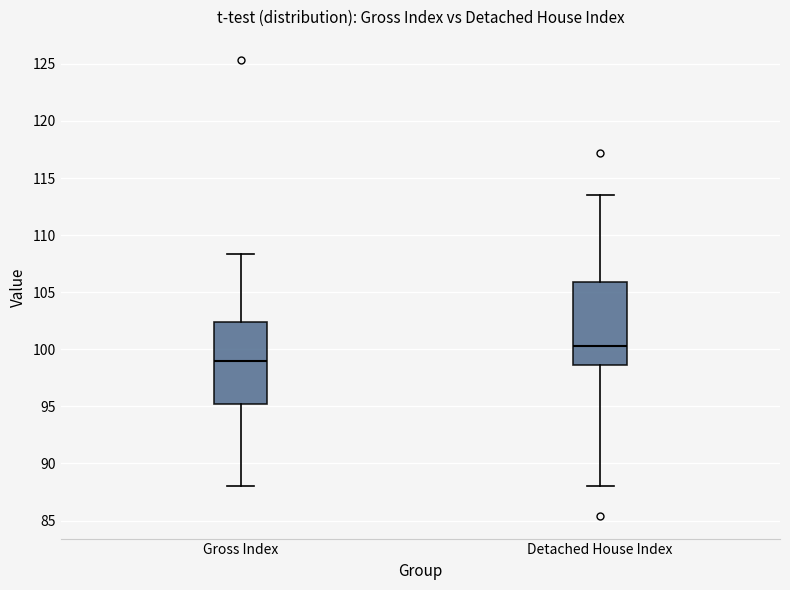

Reading left to right, read every box against the y-axis: the position of its median line, the range the box covers, and the ends of its whiskers. The values are not printed on the chart, so give them approximately, as read against the axis.

Gross Index: median 99.0, box 95.0 to 102.5, whiskers 88.0 to 108.5
Detached House Index: median 100.5, box 98.5 to 106.0, whiskers 88.0 to 113.5